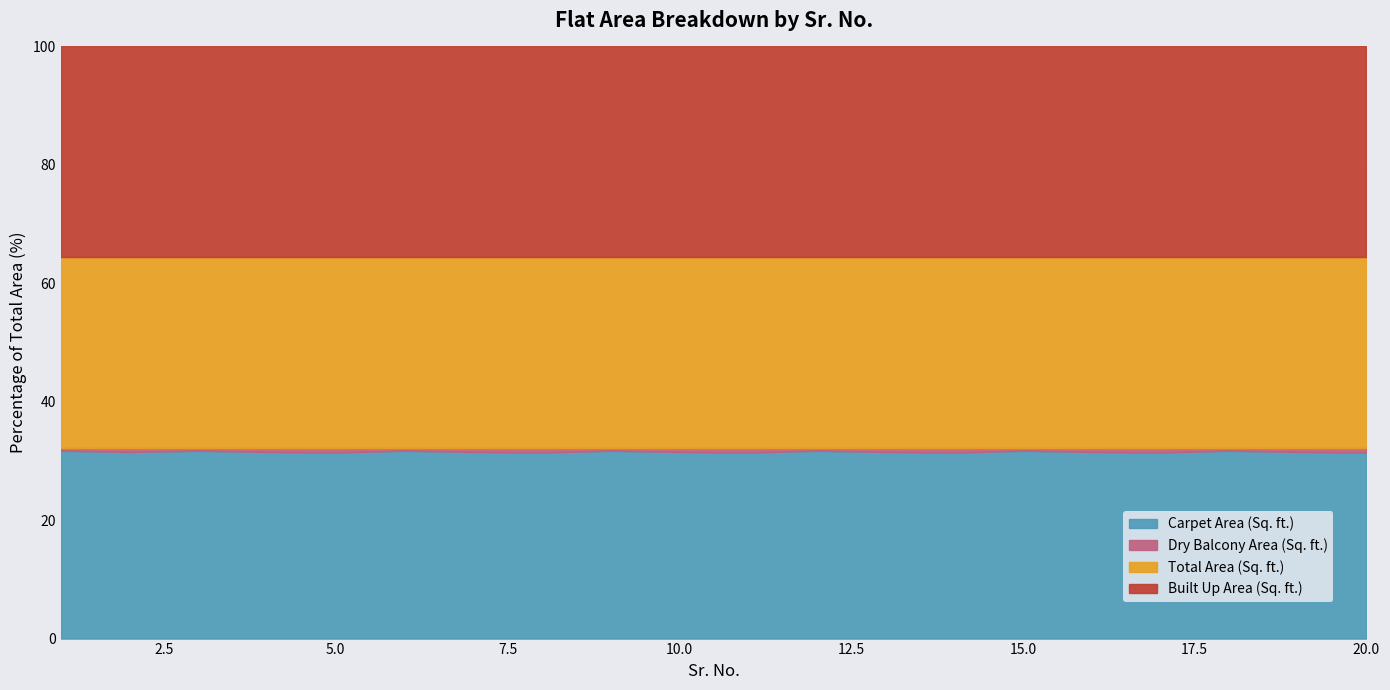

Reading left to right, extract all data points from this chart.

Carpet Area (Sq. ft.): 1005.0	995.0	1005.0	995.0	647.0	1005.0	995.0	647.0	1005.0	995.0	647.0	1005.0	995.0	647.0	1005.0	995.0	647.0	1005.0	995.0	647.0
Dry Balcony Area (Sq. ft.): 17.0	23.0	17.0	23.0	17.0	17.0	23.0	17.0	17.0	23.0	17.0	17.0	23.0	17.0	17.0	23.0	17.0	17.0	23.0	17.0
Total Area (Sq. ft.): 1022.0	1018.0	1022.0	1018.0	664.0	1022.0	1018.0	664.0	1022.0	1018.0	664.0	1022.0	1018.0	664.0	1022.0	1018.0	664.0	1022.0	1018.0	664.0
Built Up Area (Sq. ft.): 1124.2	1119.8	1124.2	1119.8	730.4	1124.2	1119.8	730.4	1124.2	1119.8	730.4	1124.2	1119.8	730.4	1124.2	1119.8	730.4	1124.2	1119.8	730.4